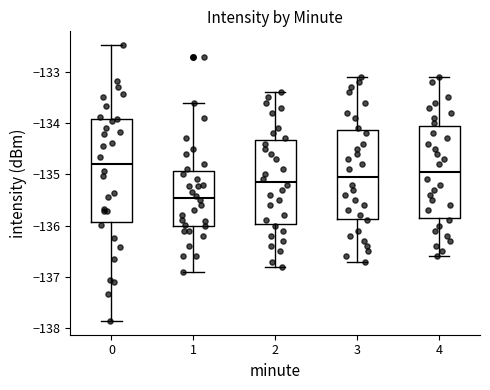

Which box has the lowest median line?

1